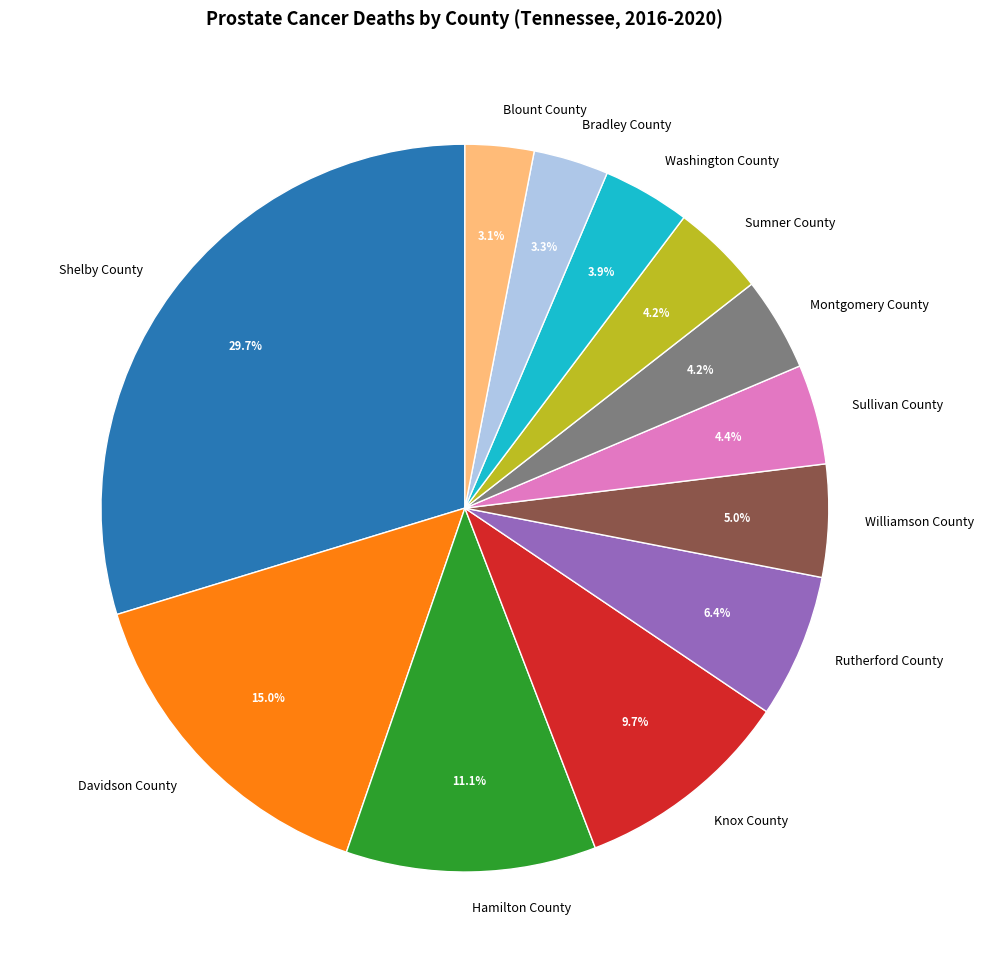

How many segments does this pie chart have?

12